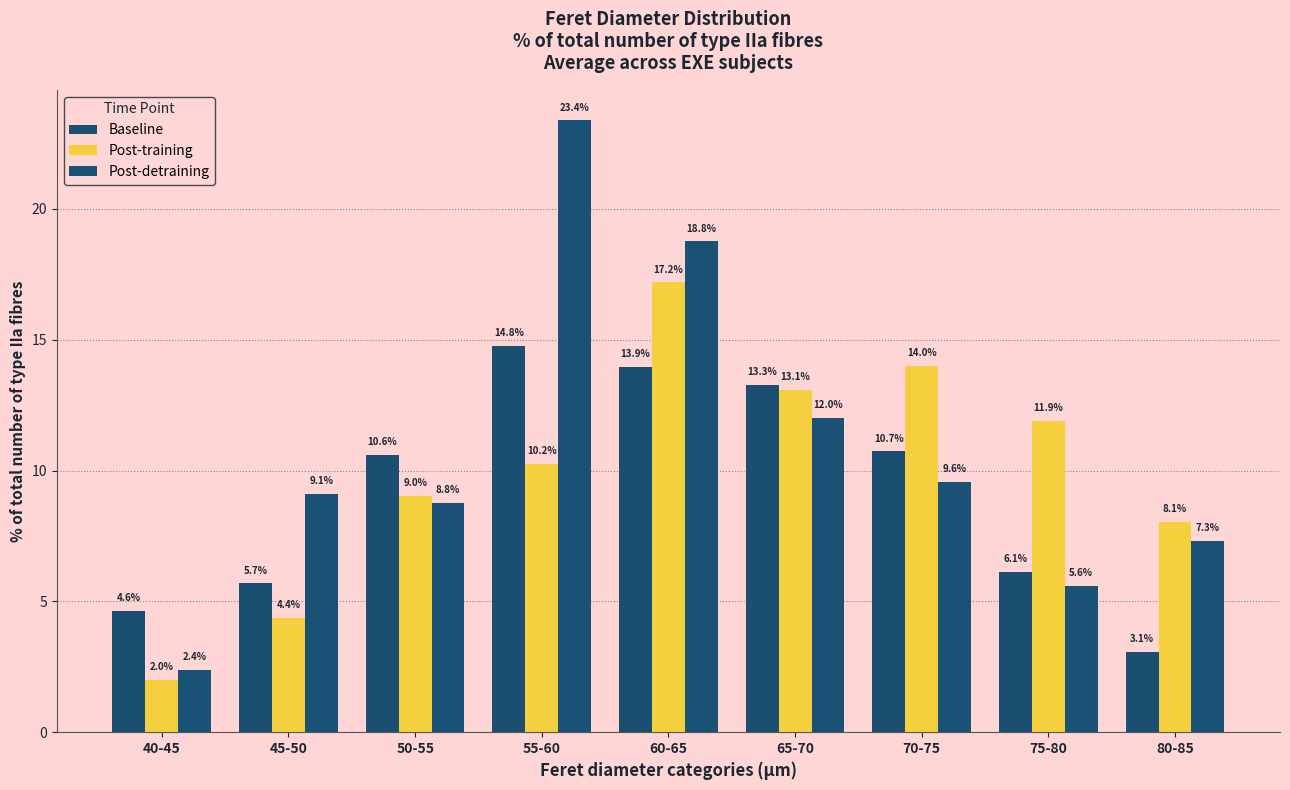

At 70-75, list the series in order from largest to smallest.

Post-training, Baseline, Post-detraining